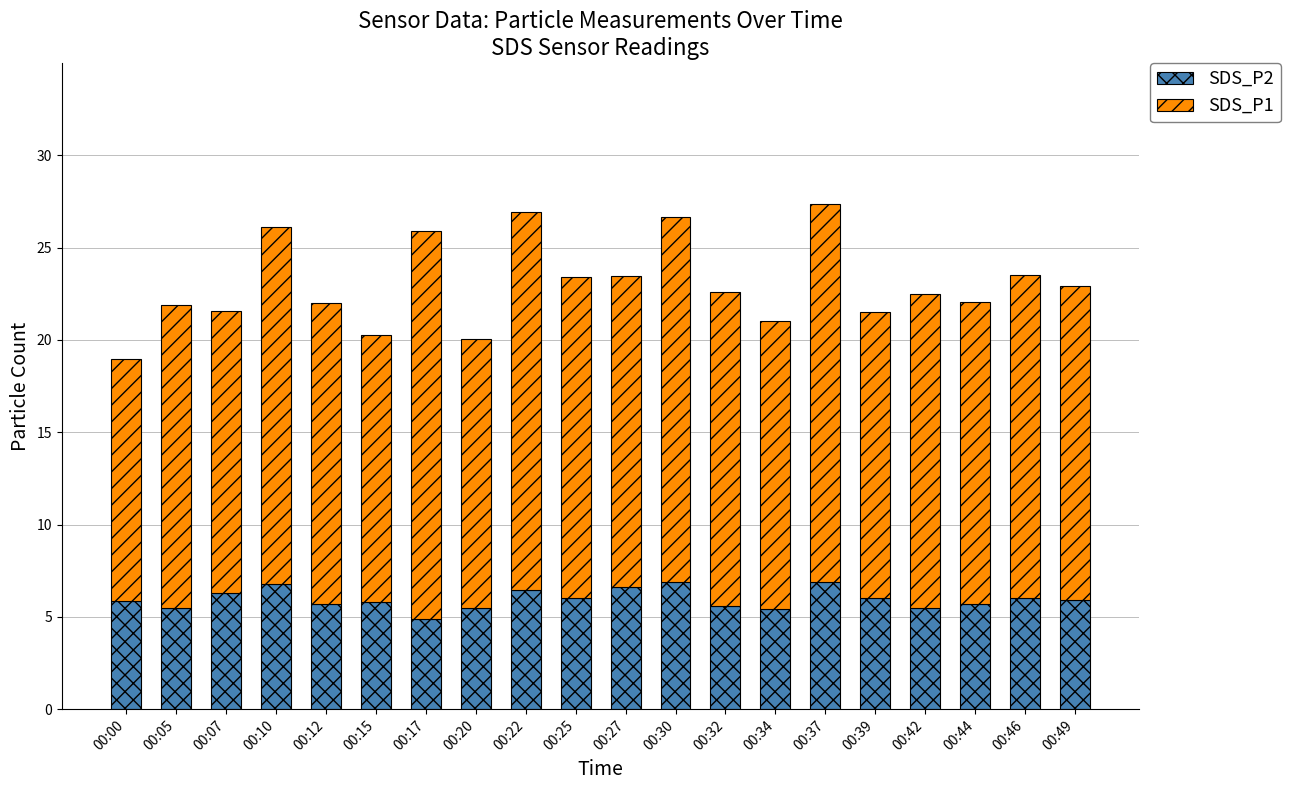

What is the total value across all series at 00:12?

22.0